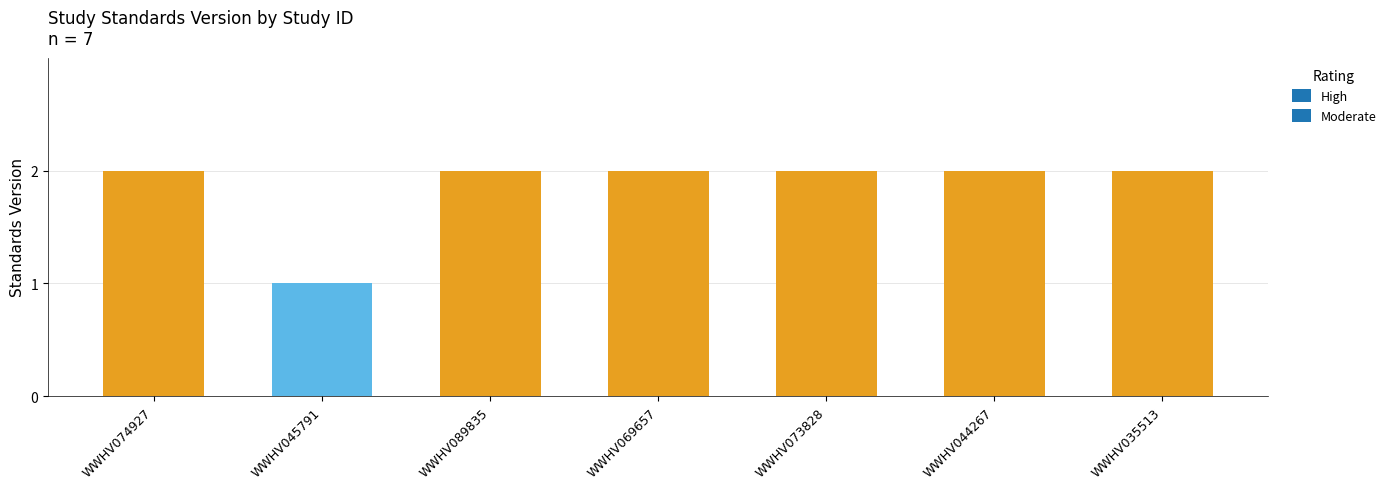

What is the value of the 4th bar from the left?

2